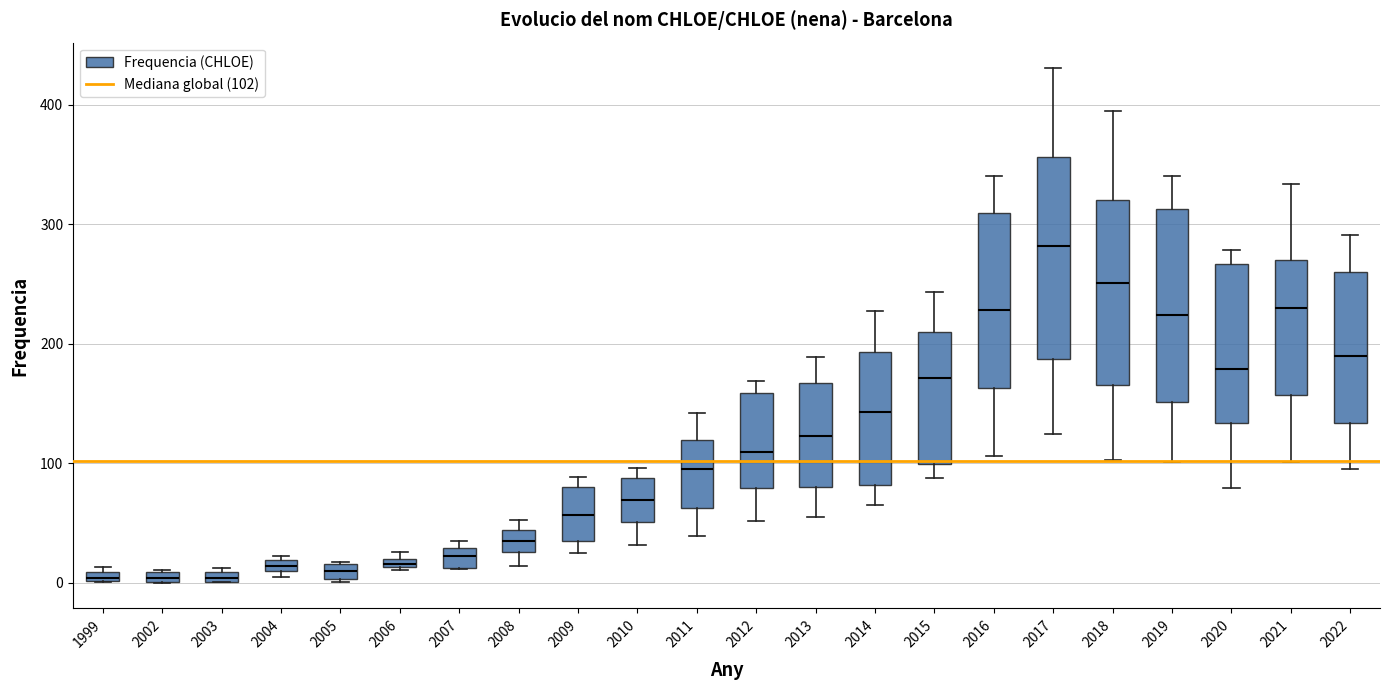

Where is the lower edge of the box at x = 2002 on the y-axis? The values are not printed on the chart, so give them approximately, as read against the axis.

0